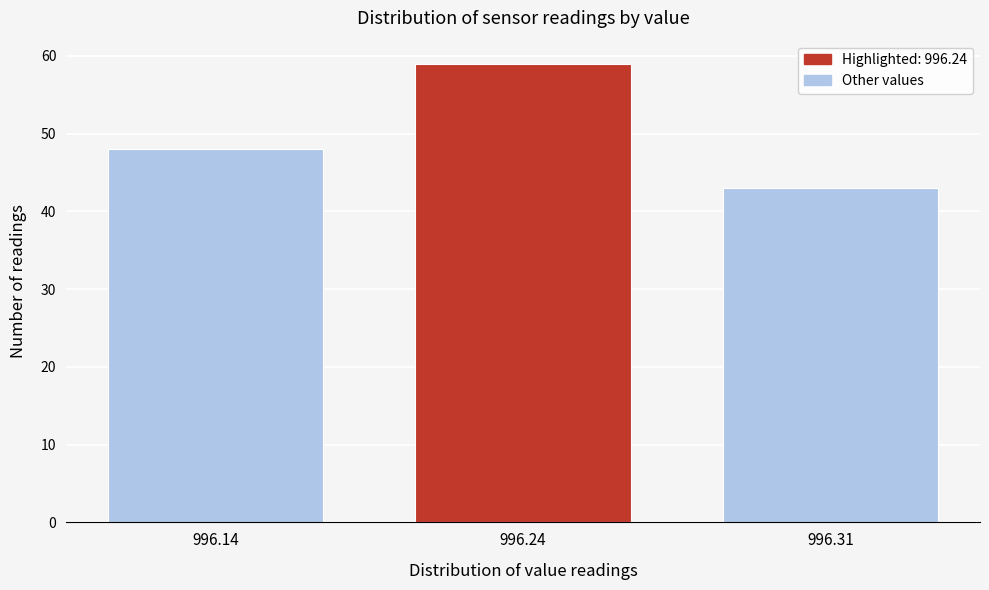

Reading right to left, transcribe all the data shown in this chart.

996.31=43	996.24=59	996.14=48